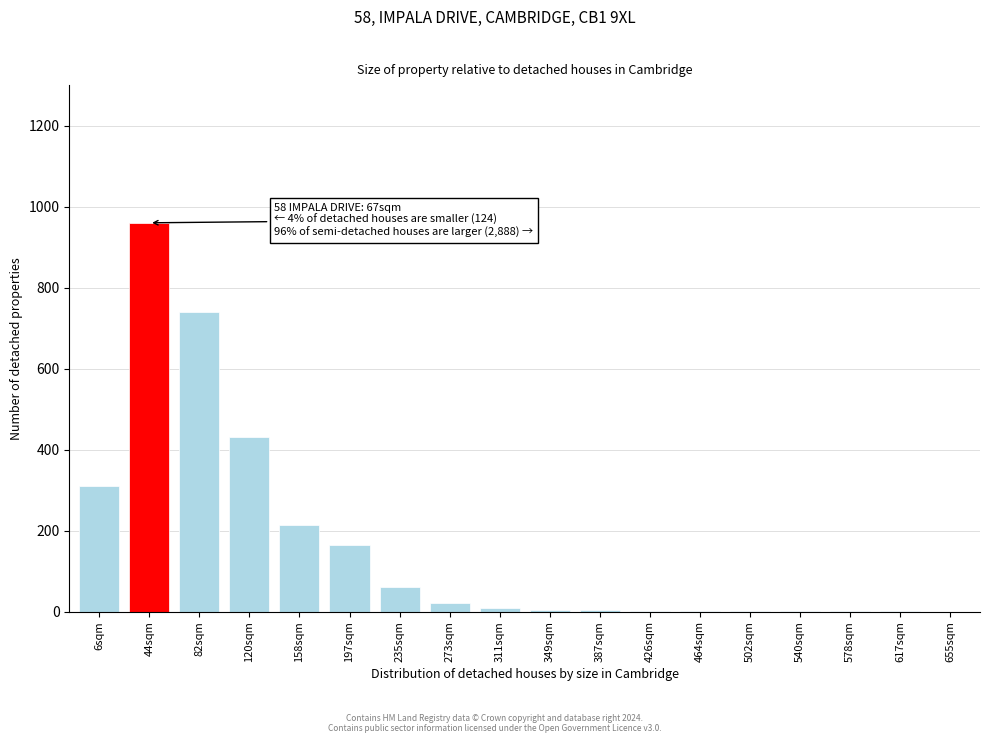

What is the sum of all values?

2922